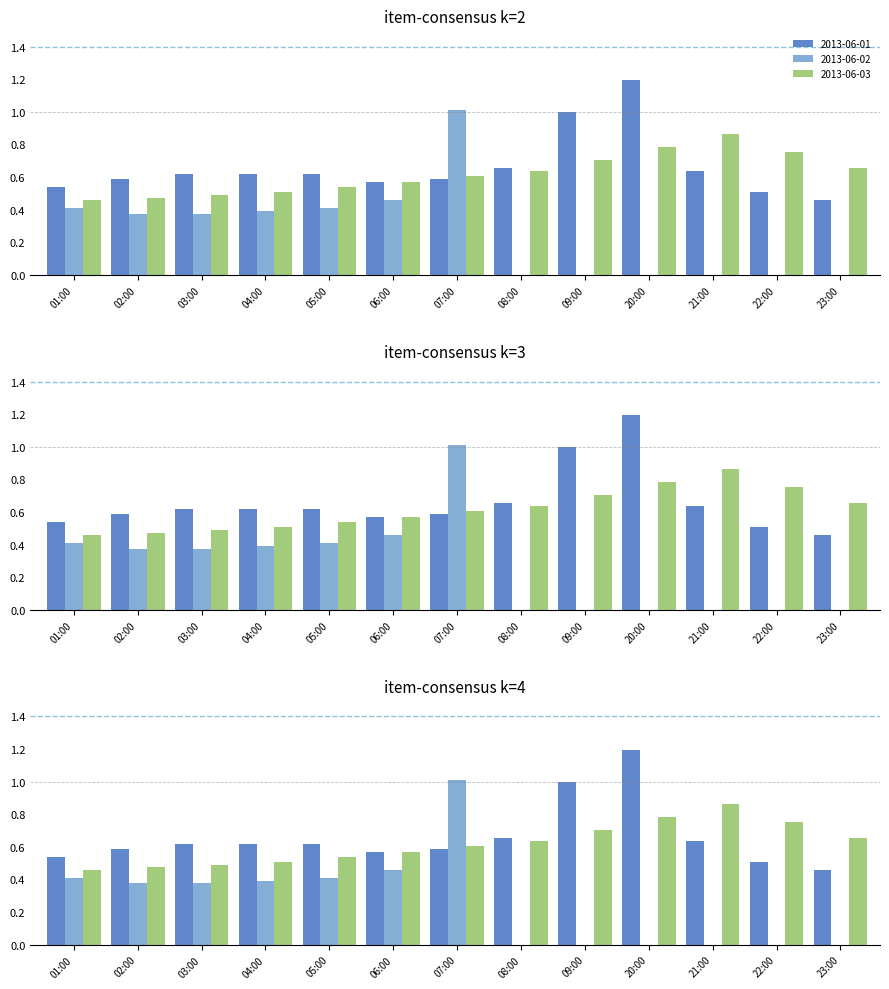

Which has a higher value, 04:00 or 21:00?

21:00